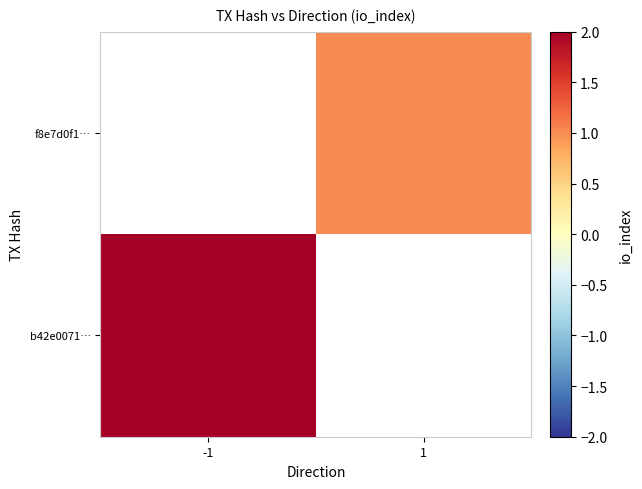

Count the number of categories in the chart.

2